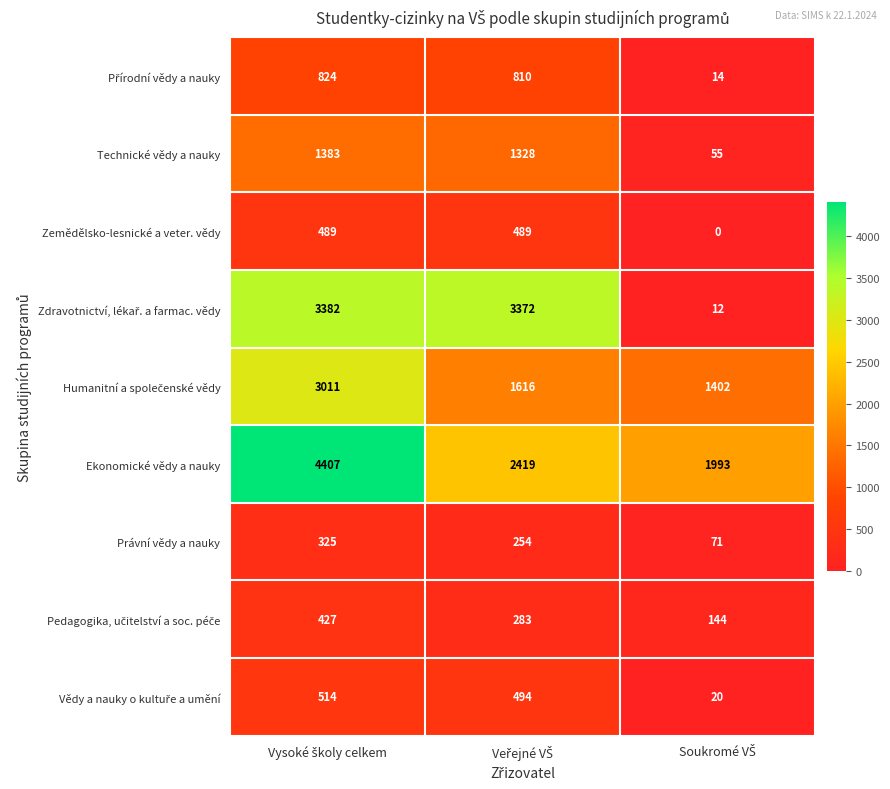

Which series has the largest total across all categories?

Ekonomické vědy a nauky